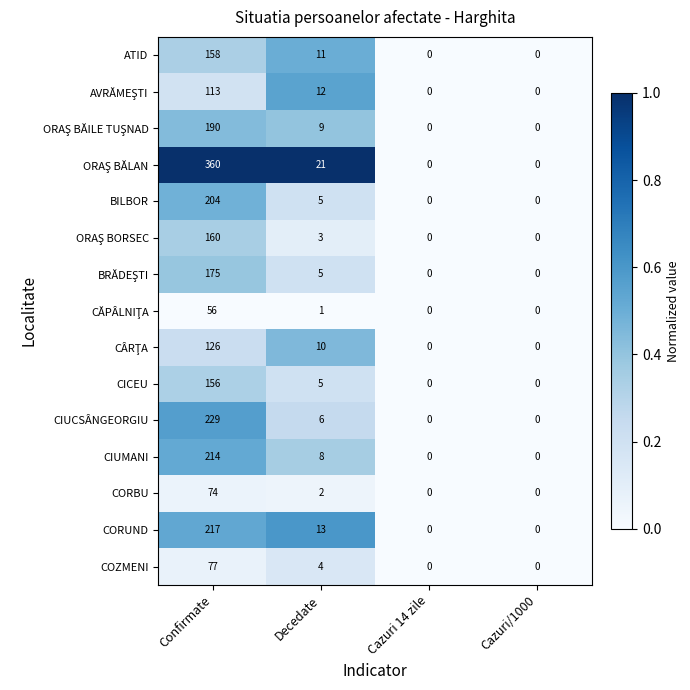

At which category is the sum across all series the highest?

Confirmate